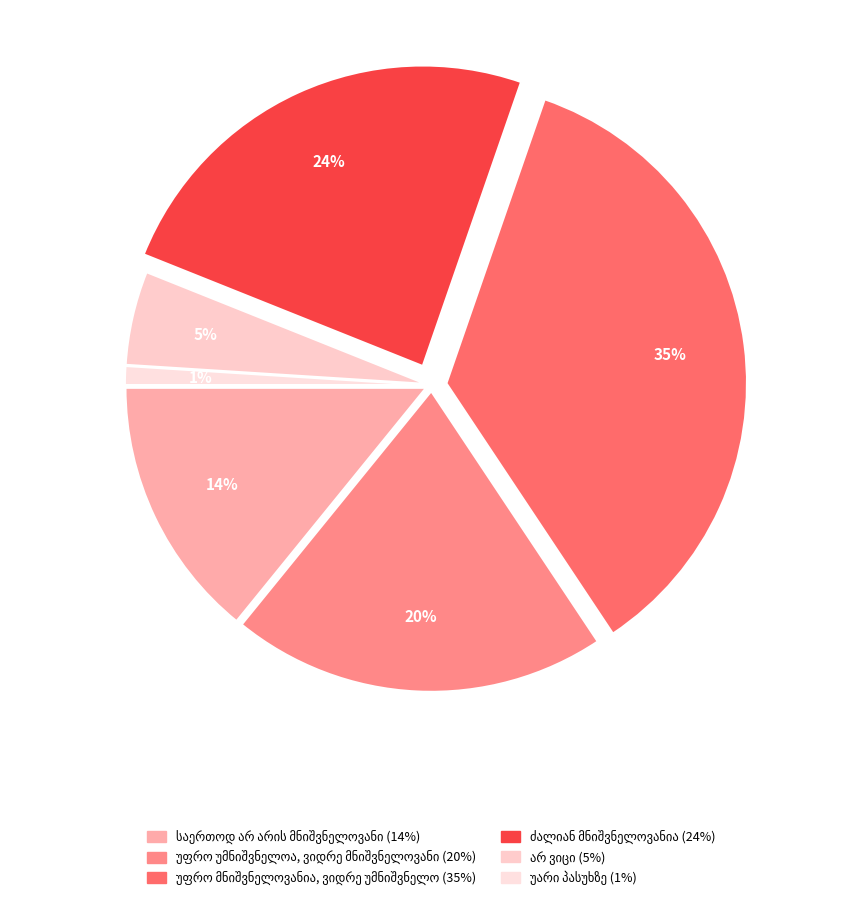

How many segments does this pie chart have?

6